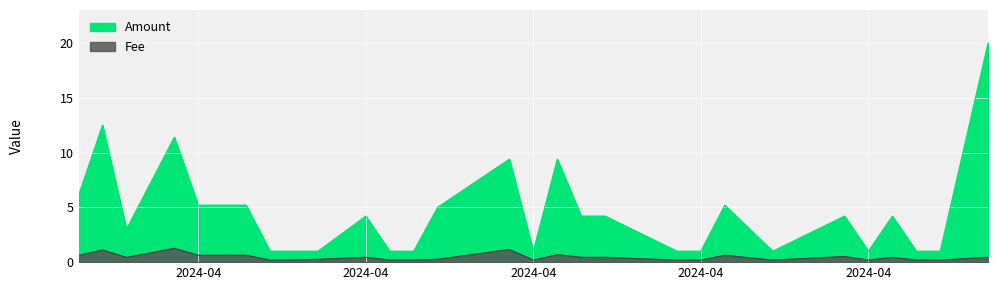

In Amount, how many points are higher than both neighbors (excluding endpoints)?

8